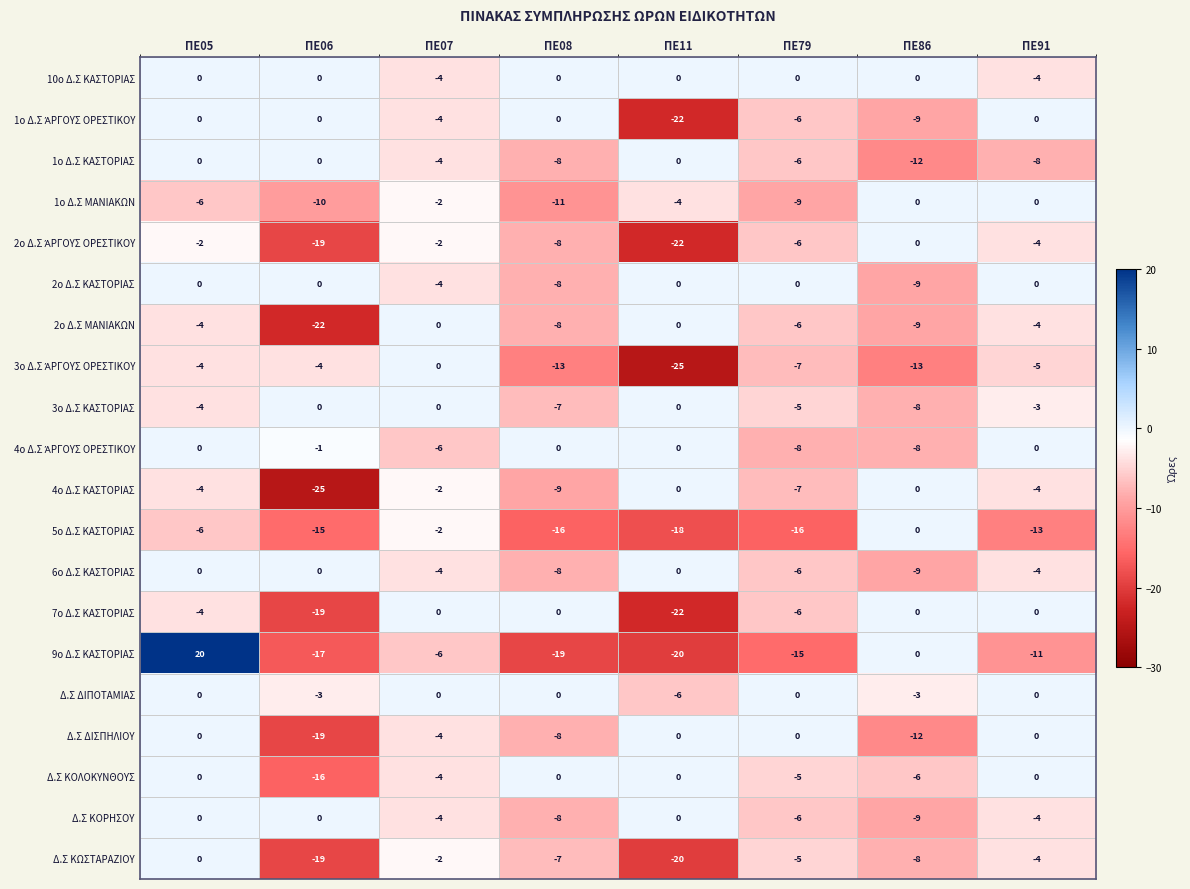

Which category has the highest value across all series?

ΠΕ05